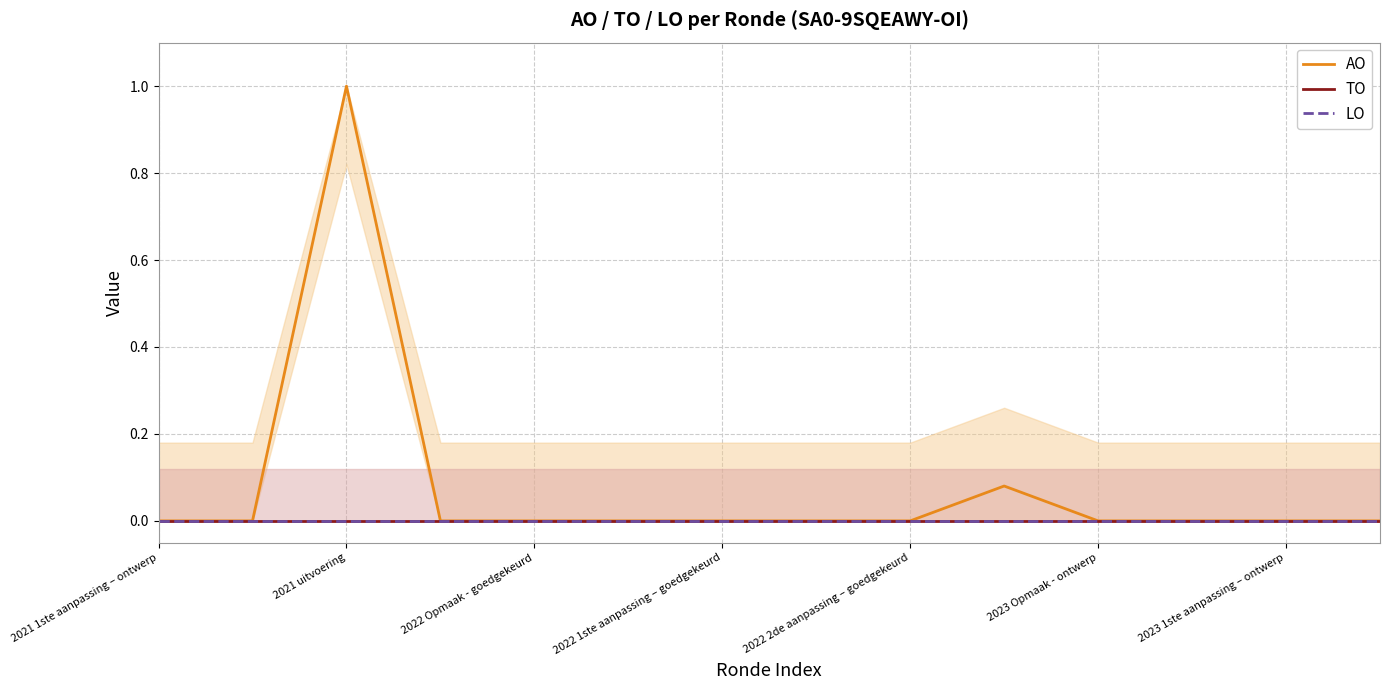

How many distinct data groups are displayed?

3